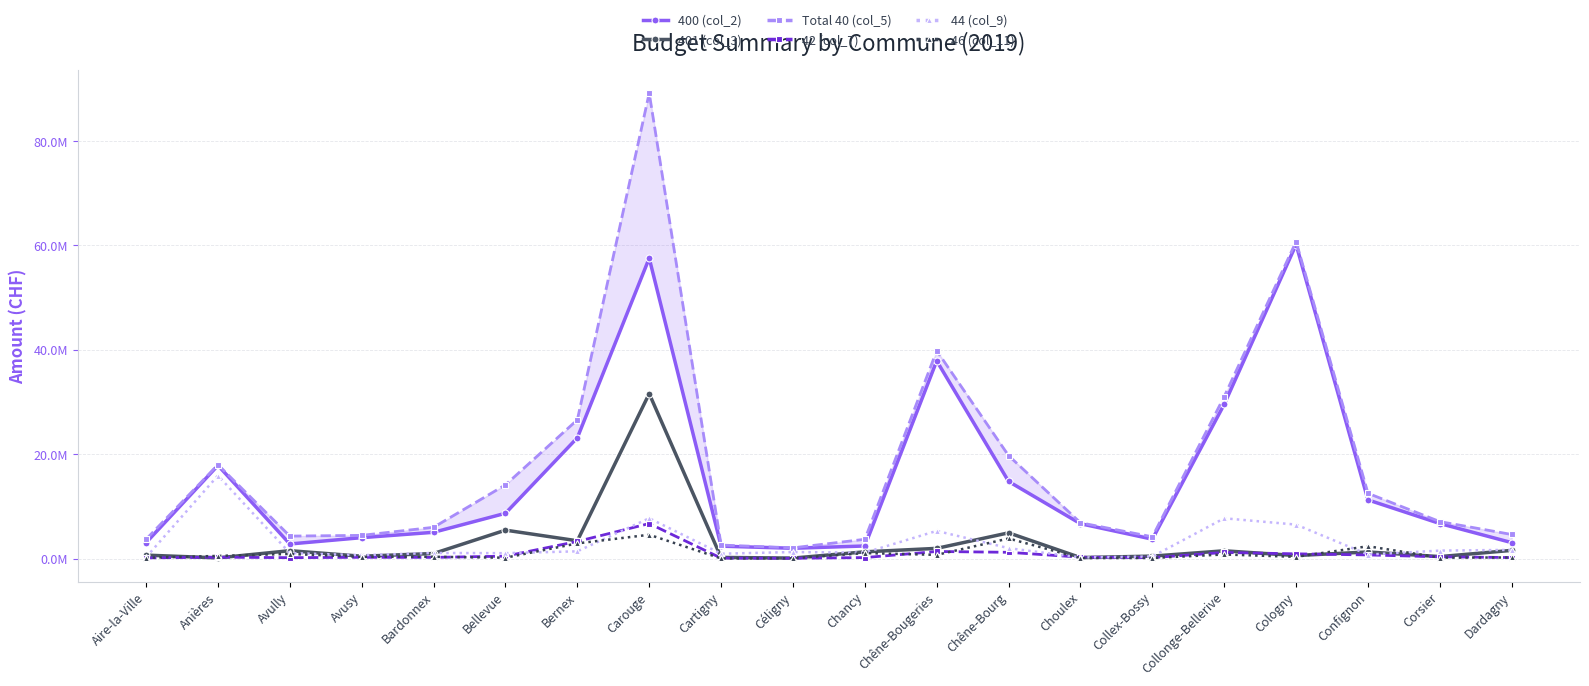

What is the label of the 15th point from the left?

Collex-Bossy